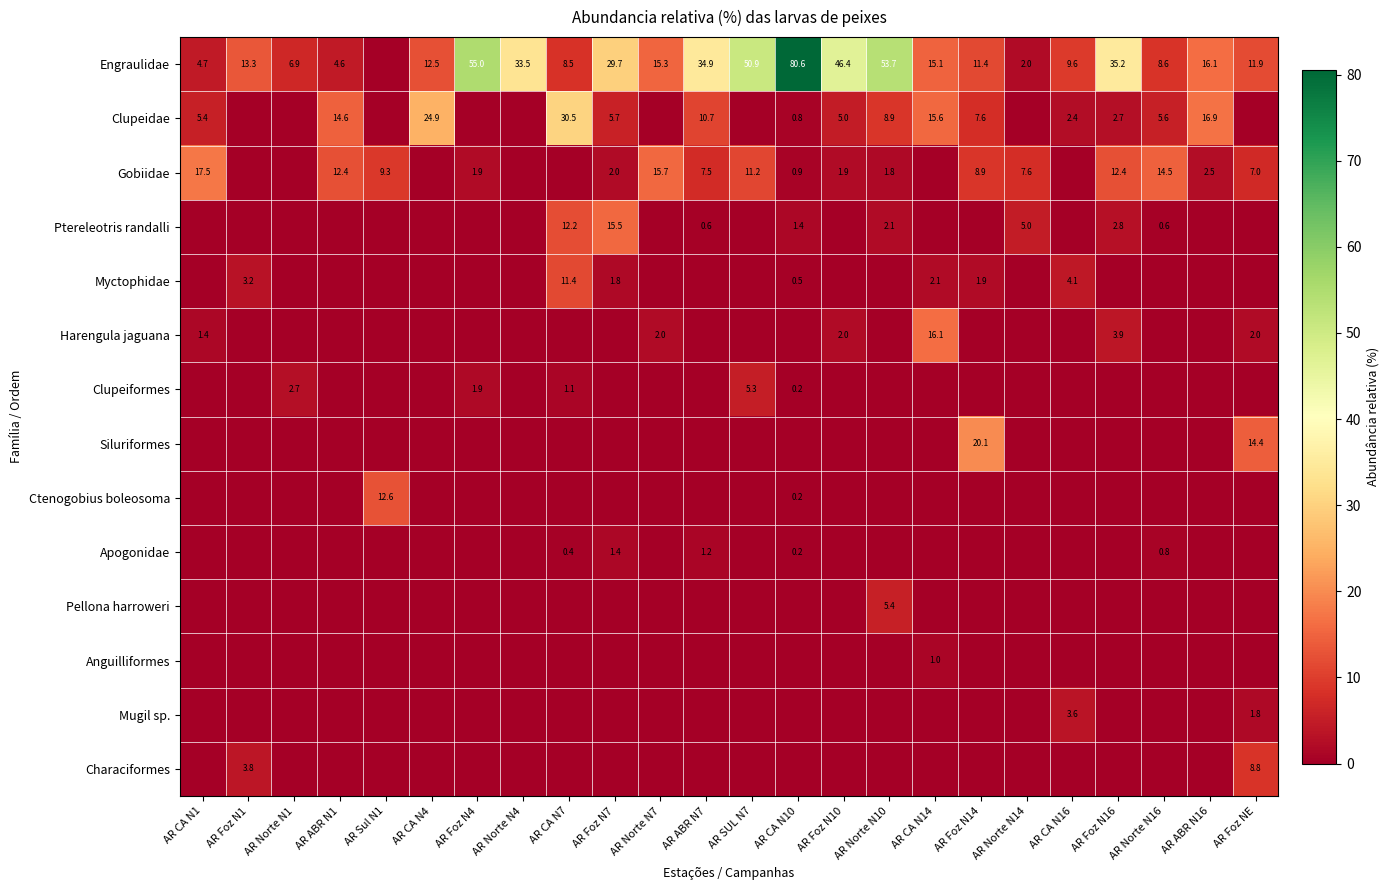

What is the difference between the highest and lowest values at AR Foz N10?

46.4